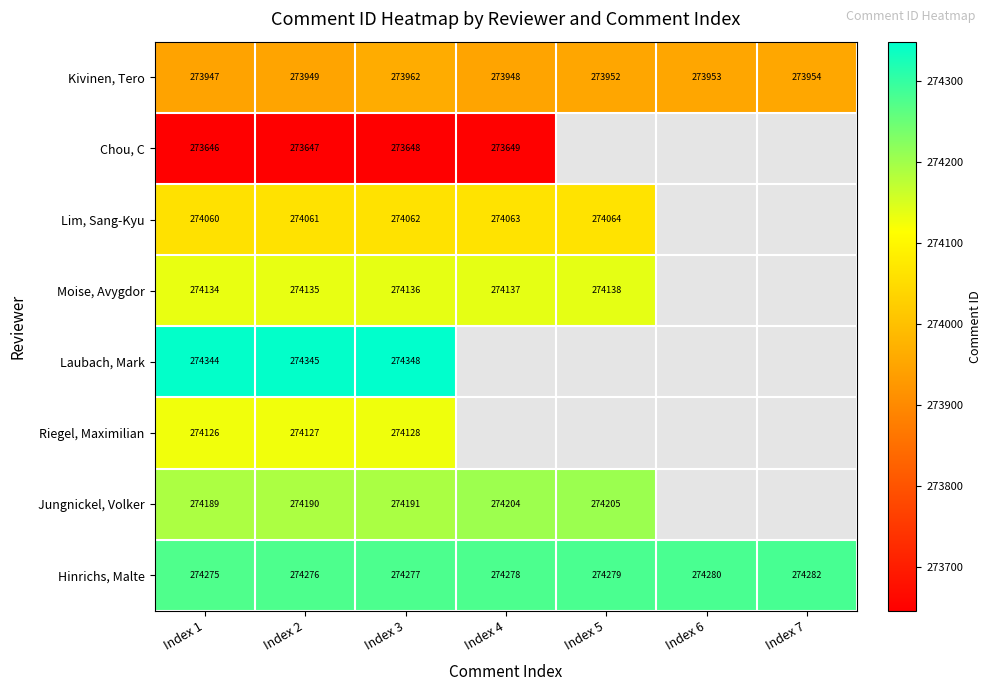

True or false: Hinrichs, Malte has a value of 274279 at Index 5.

True